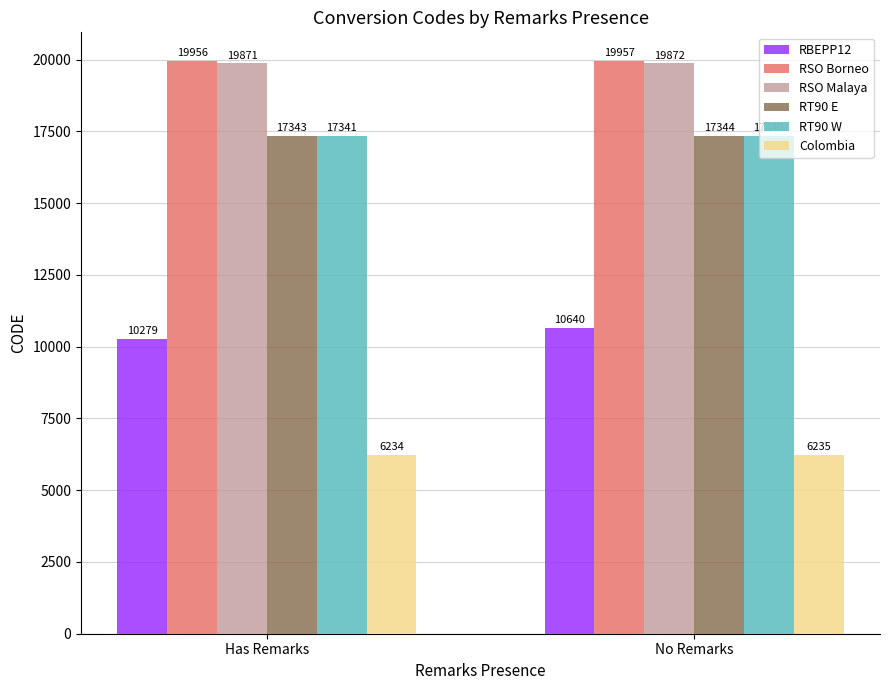

Which category has the lowest value across all series?

Has Remarks